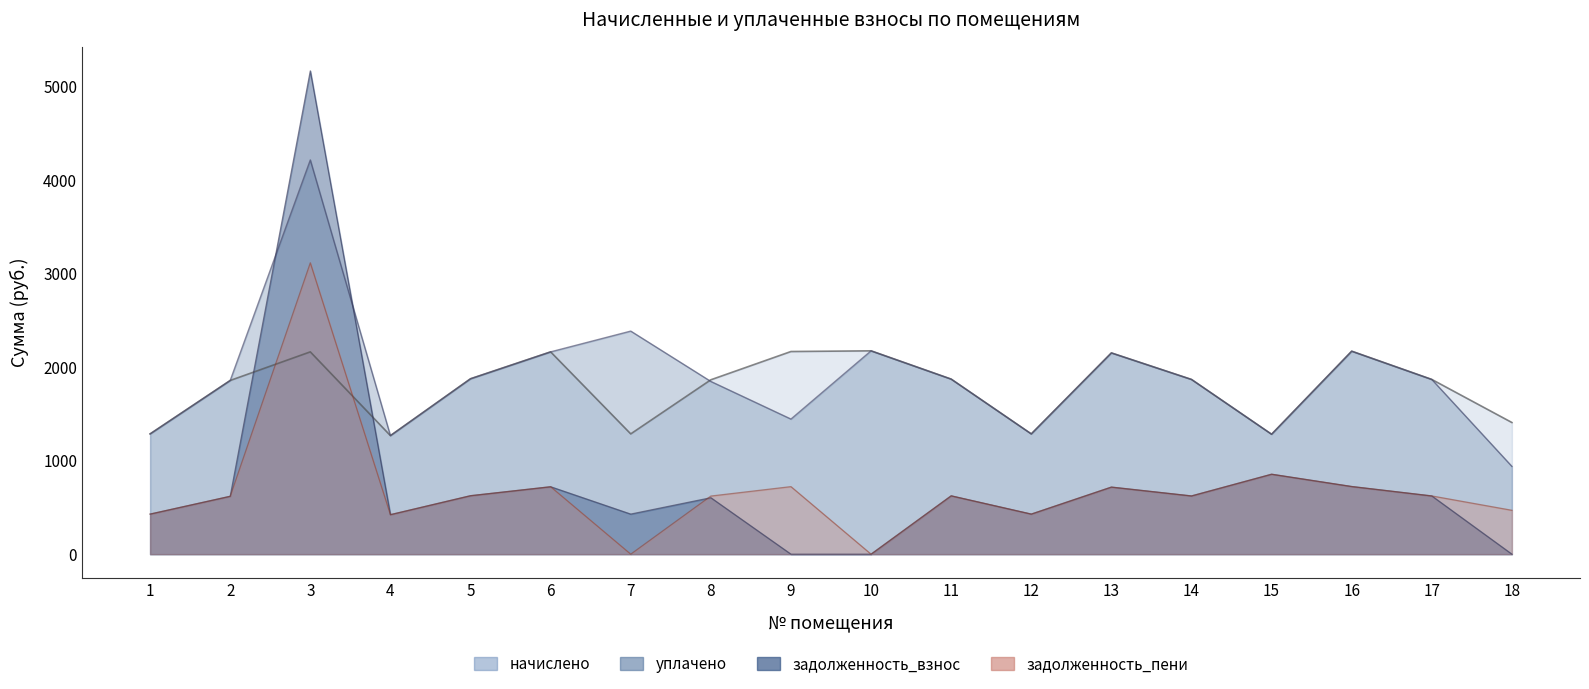

Reading left to right, list all the values displayed in this chart.

начислено: 1286.8	1858.3	2164.3	1268.3	1876.7	2164.3	1286.8	1865.6	2167.9	2175.3	1873.0	1286.8	2153.2	1869.3	1283.1	2171.6	1869.3	1408.4
уплачено: 1286.8	1858.3	4217.3	1268.3	1876.7	2164.3	2386.4	1847.7	1445.3	2175.3	1873.0	1286.8	2153.2	1869.3	1283.1	2171.6	1869.3	939.0
задолженность_взнос: 428.9	619.4	5169.9	422.8	625.6	721.4	428.9	604.0	0.0	0.0	624.3	428.9	717.7	623.1	855.4	723.9	623.1	0.0
задолженность_пени: 428.9	619.4	3116.9	422.8	625.6	721.4	0.0	621.9	722.6	0.0	624.3	428.9	717.7	623.1	855.4	723.9	623.1	469.5